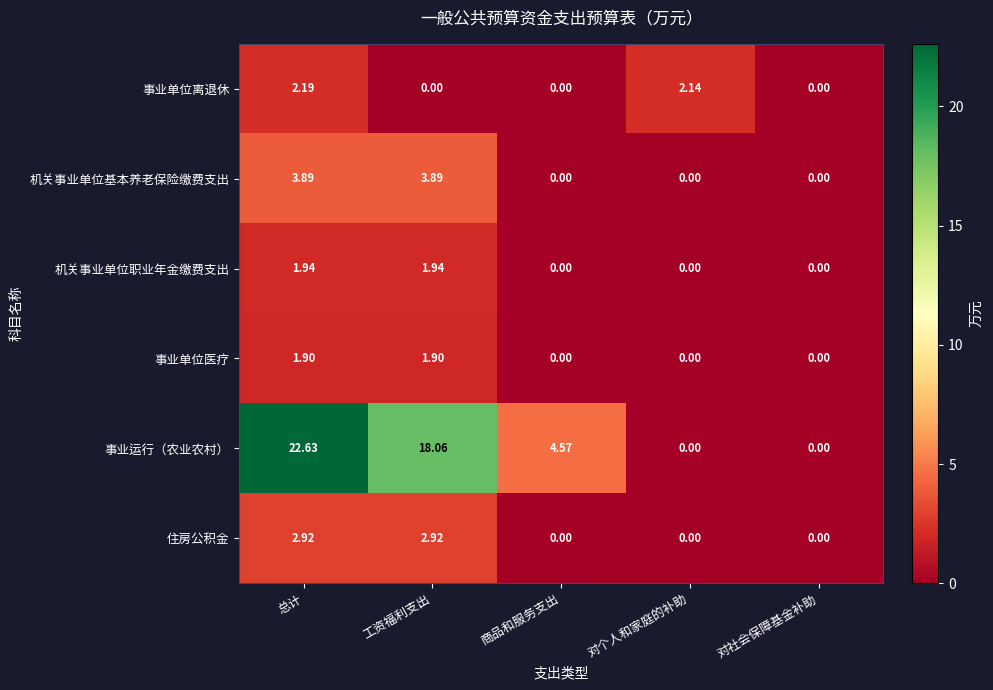

Rank the series at 总计 from highest to lowest value.

事业运行（农业农村）, 机关事业单位基本养老保险缴费支出, 住房公积金, 事业单位离退休, 机关事业单位职业年金缴费支出, 事业单位医疗